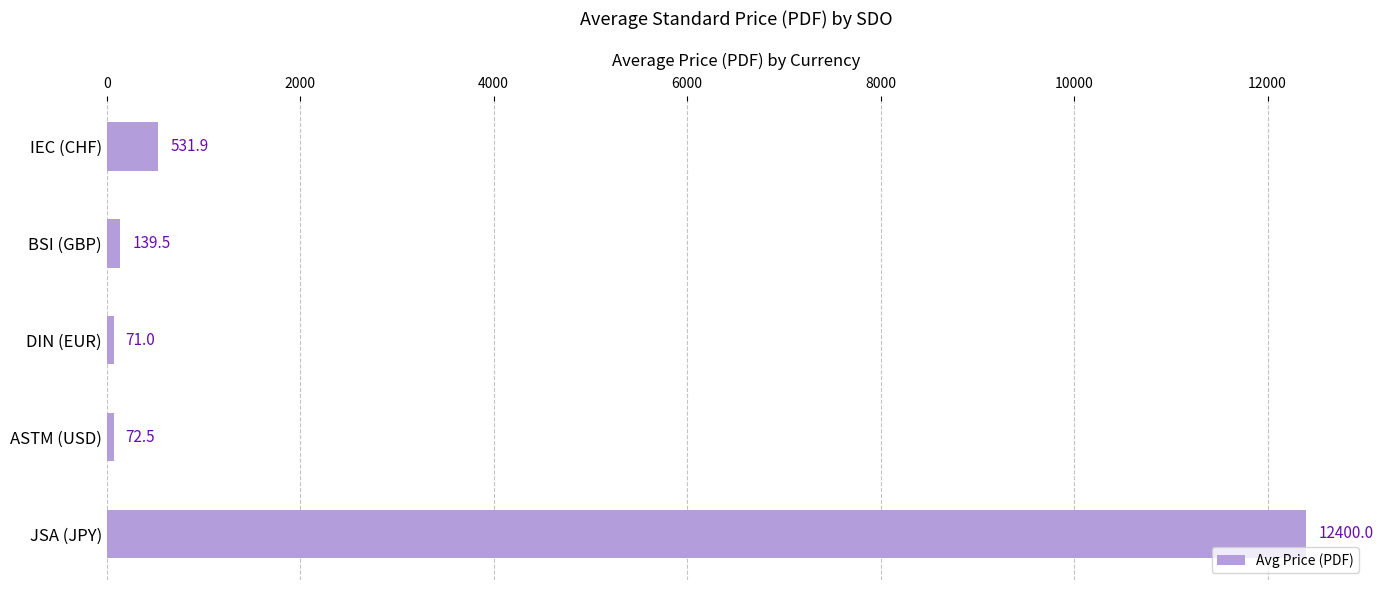

Rank the categories by value from lowest to highest.

DIN (EUR), ASTM (USD), BSI (GBP), IEC (CHF), JSA (JPY)